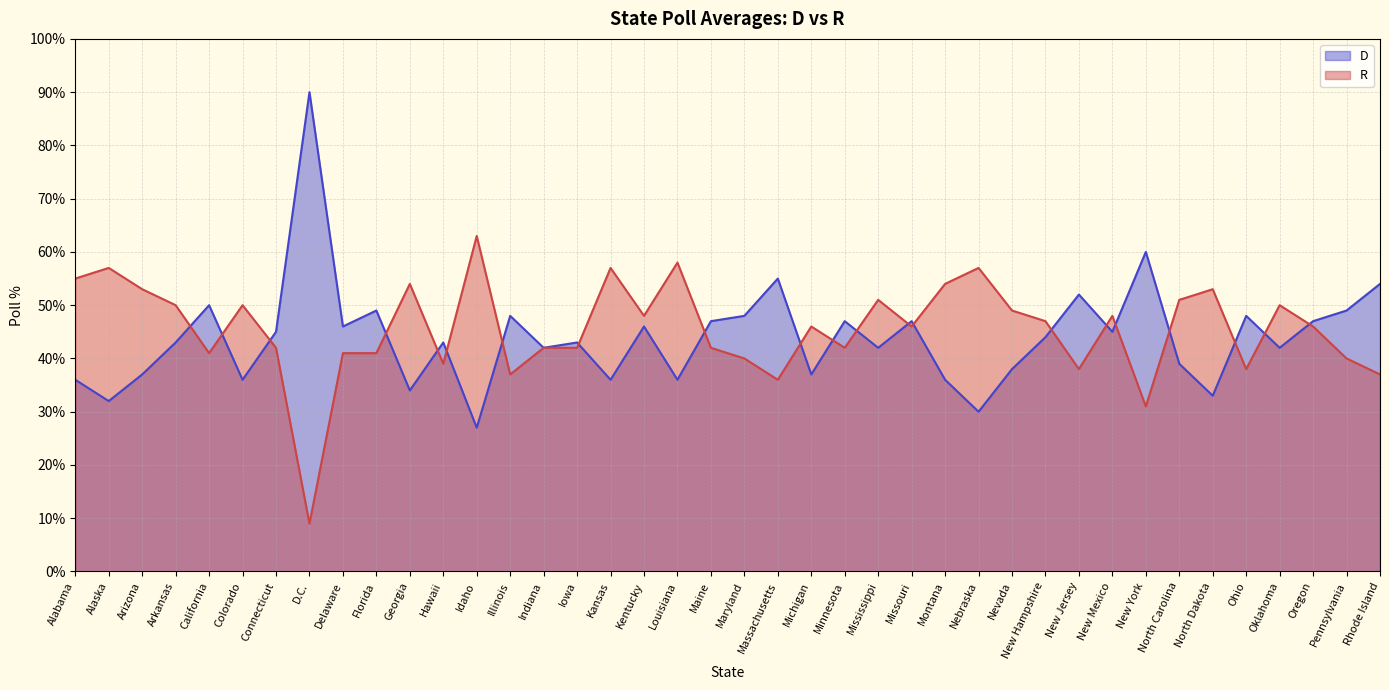

True or false: R has a value of 54 at Montana.

True